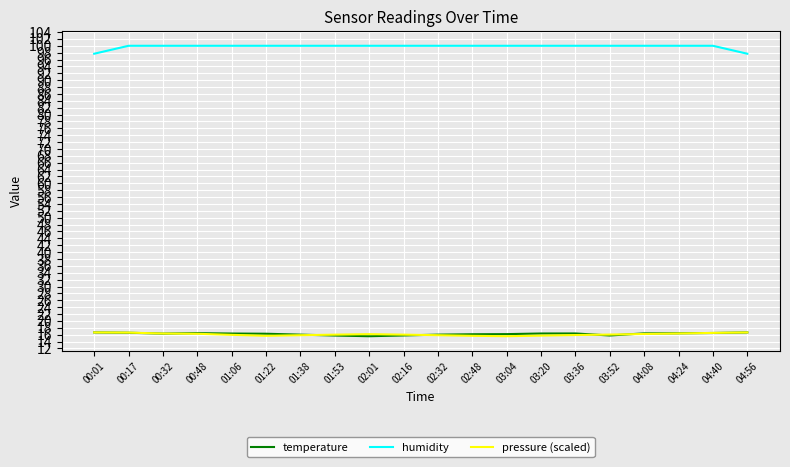

Which series has the largest total across all categories?

humidity